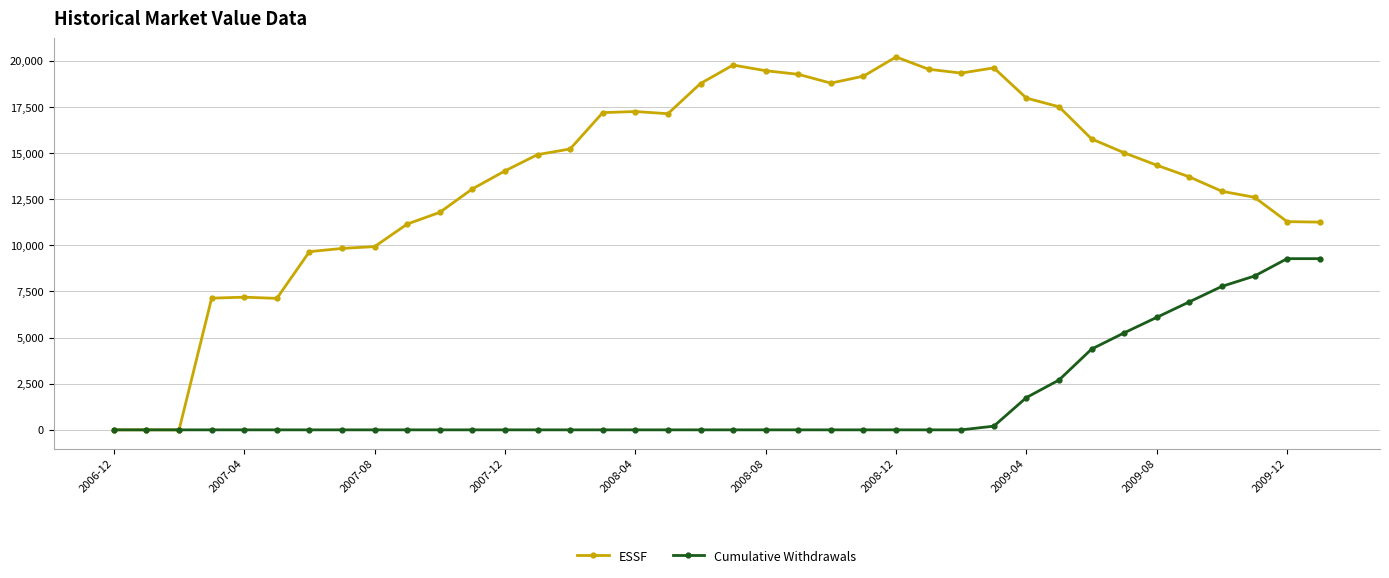

Rank the series by their average value, from lowest to highest.

Cumulative Withdrawals, ESSF